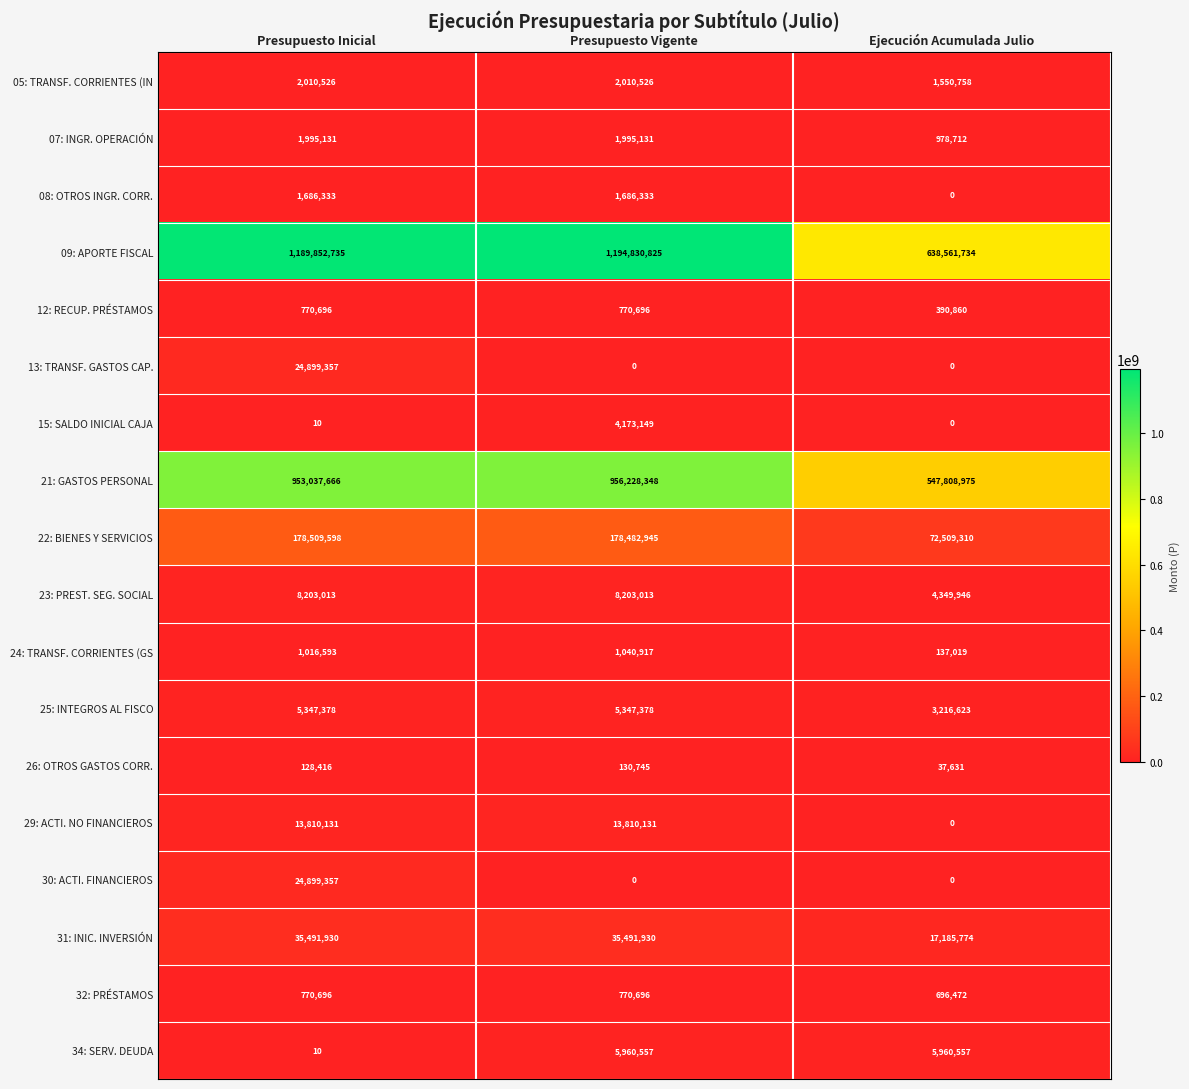

What is the approximate value of 12: RECUP. PRÉSTAMOS at Presupuesto Vigente, to the nearest 50?

770700